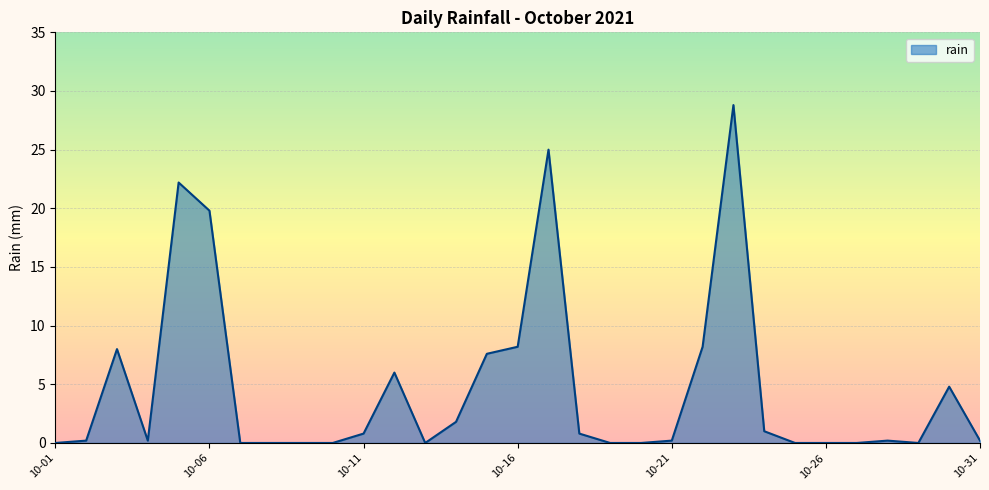

Reading right to left, list all the values displayed in this chart.

0.2	4.8	0.0	0.2	0.0	0.0	0.0	1.0	28.8	8.2	0.2	0.0	0.0	0.8	25.0	8.2	7.6	1.8	0.0	6.0	0.8	0.0	0.0	0.0	0.0	19.8	22.2	0.2	8.0	0.2	0.0